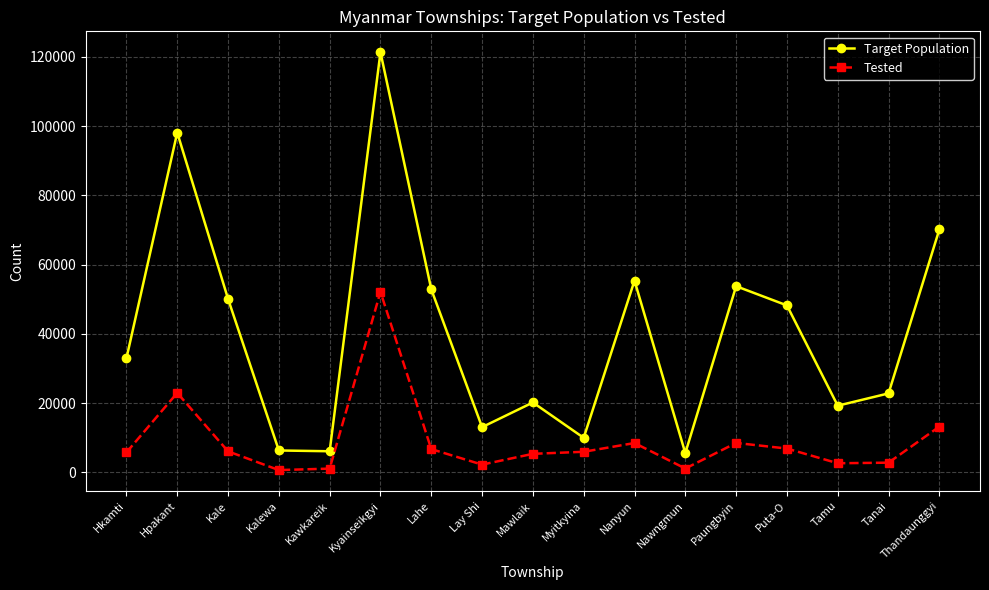

True or false: Tested and Target Population intersect in this chart.

False